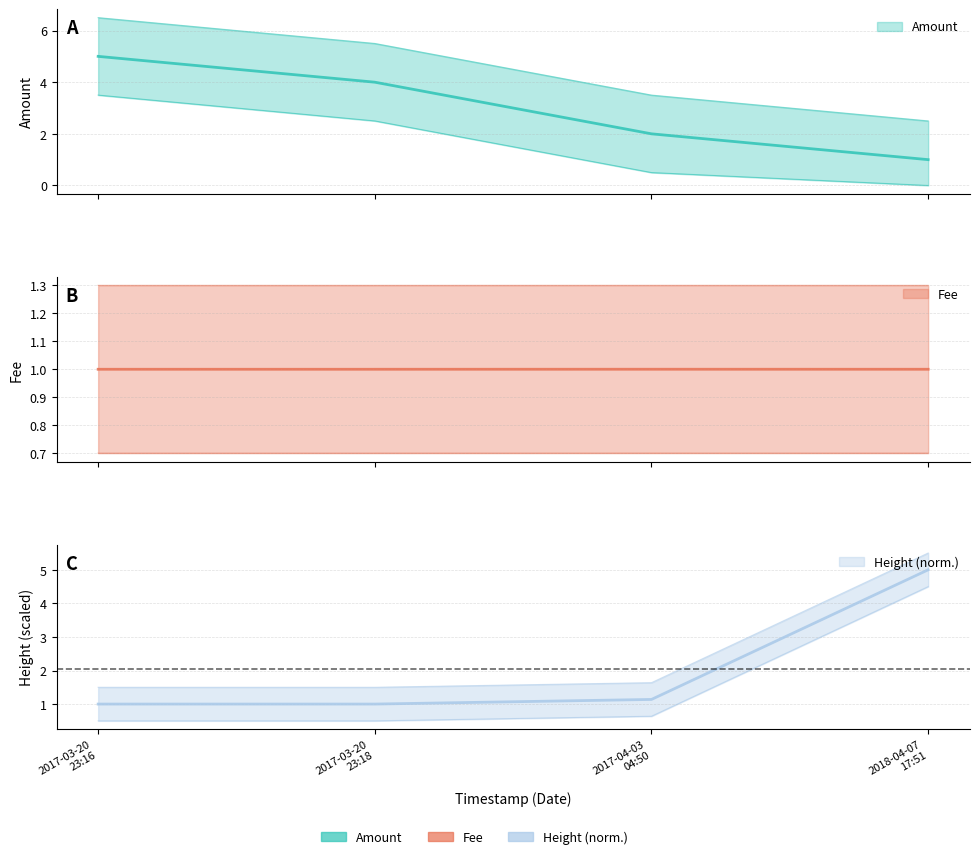

Reading left to right, transcribe all the data shown in this chart.

Amount: 5.0	4.0	2.0	1.0
Fee: 1.0	1.0	1.0	1.0
Height_scaled: 1.0	1.0	1.1	5.0